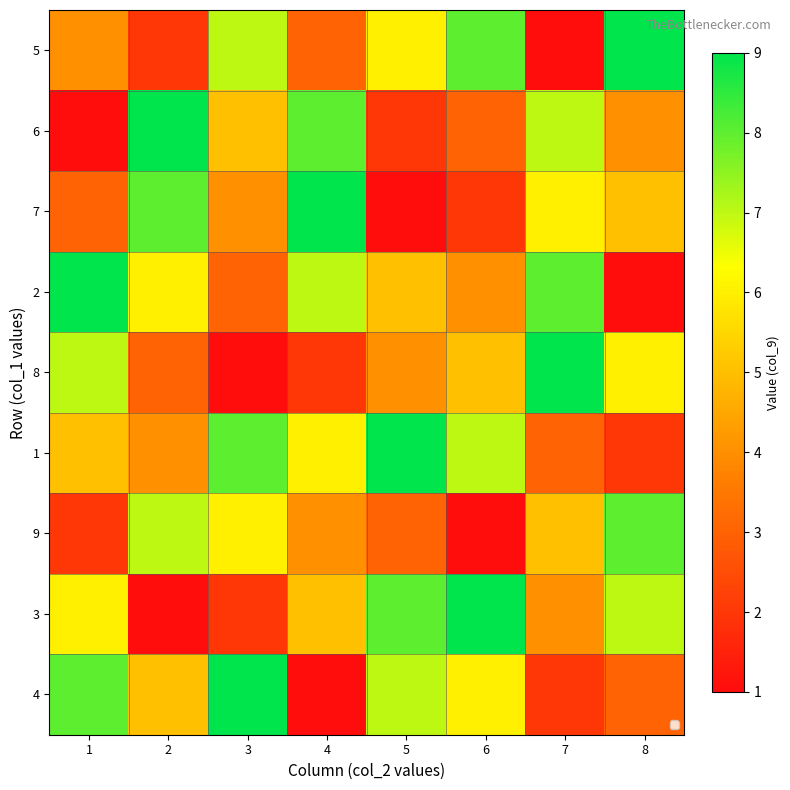

Which series has the largest range (max minus min)?

5